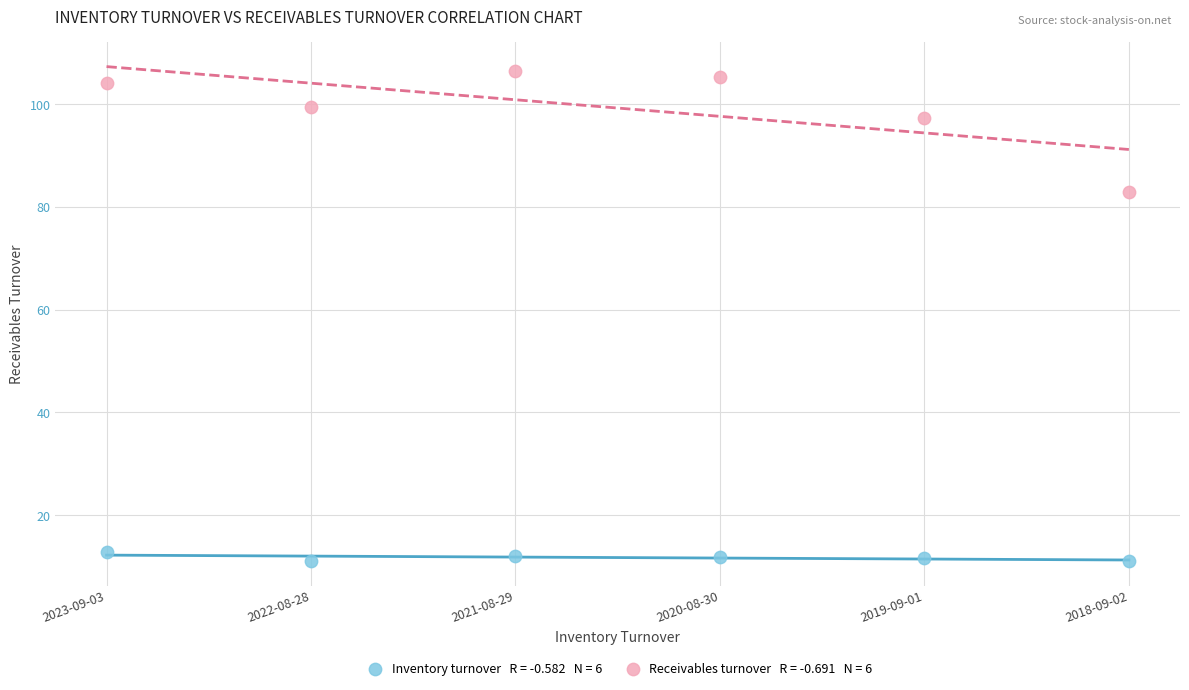

Across all data points, what is the average Y value?

55.5